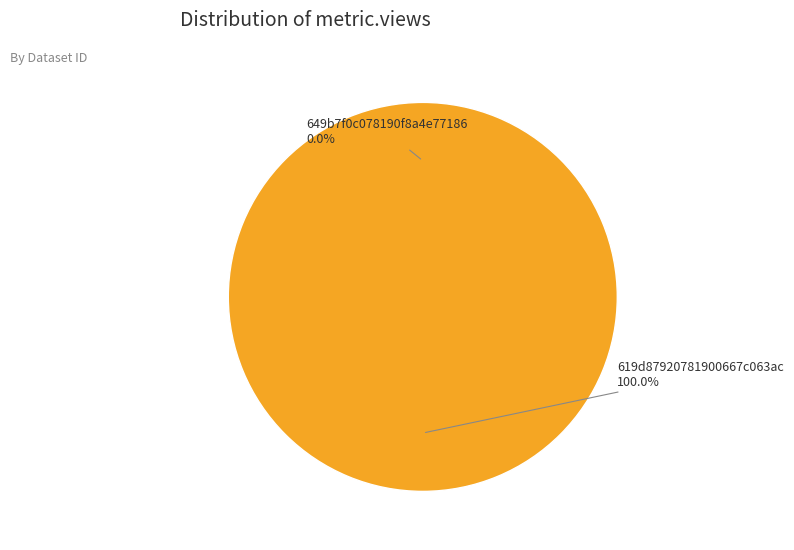

What is the largest slice in the pie chart?

619d87920781900667c063ac